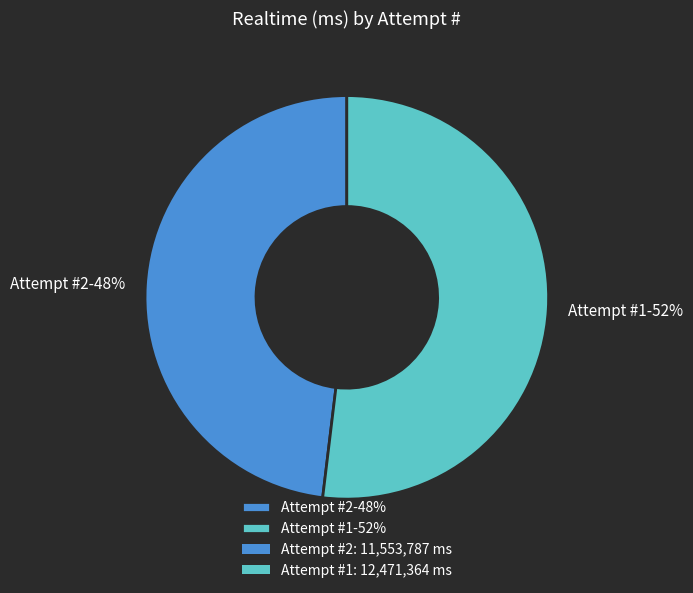

Count the number of slices in the pie.

2